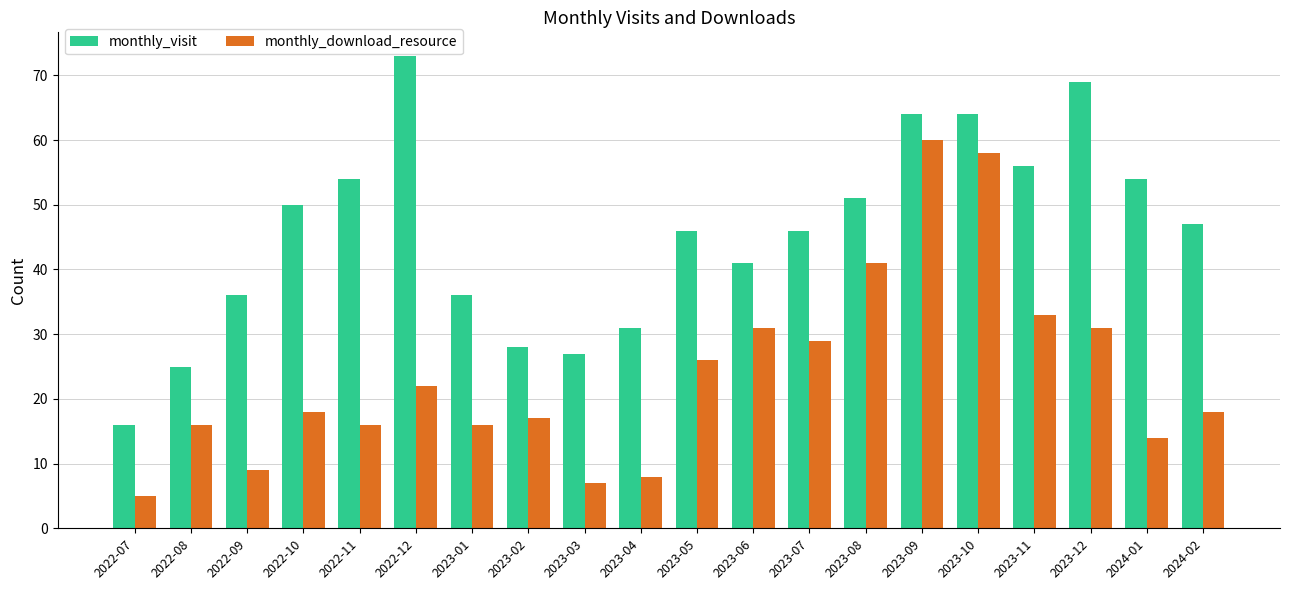

Rank the series by their average value, from highest to lowest.

monthly_visit, monthly_download_resource